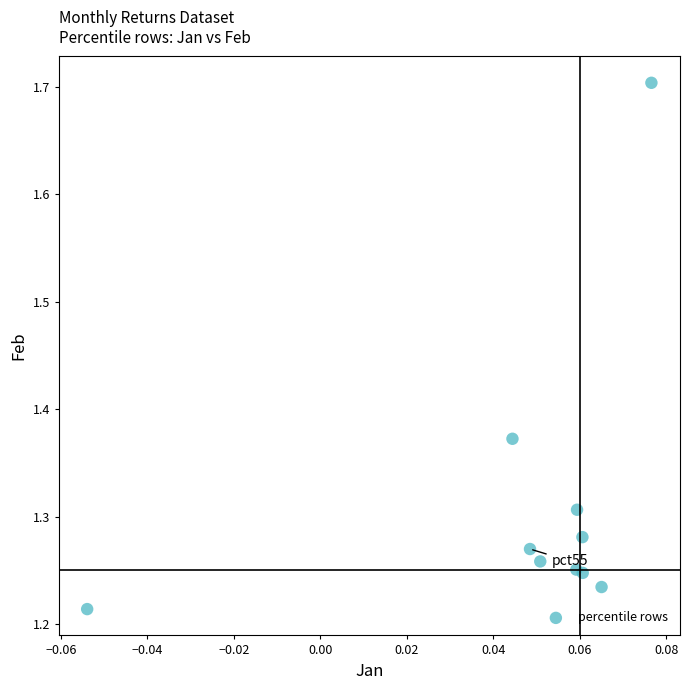

What is the range of Y values (max minus min)?

0.5